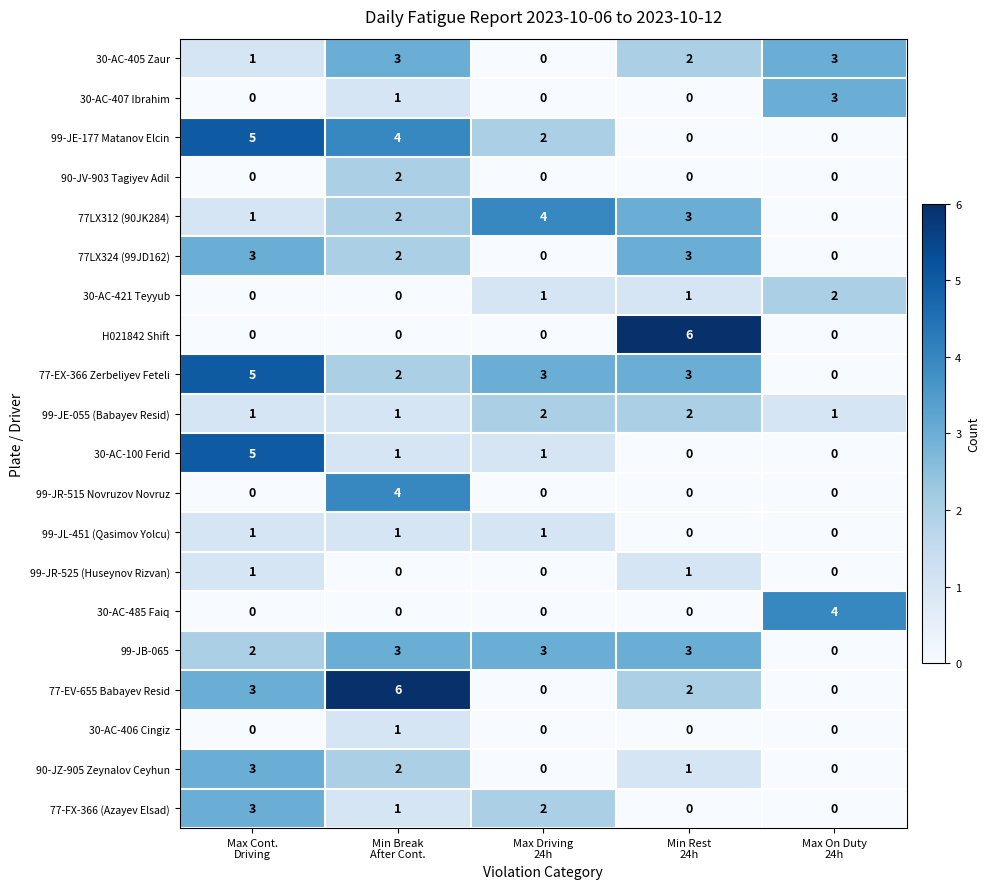

How many 77-FX-366 (Azayev Elsad) values are between 0 and 2?

4